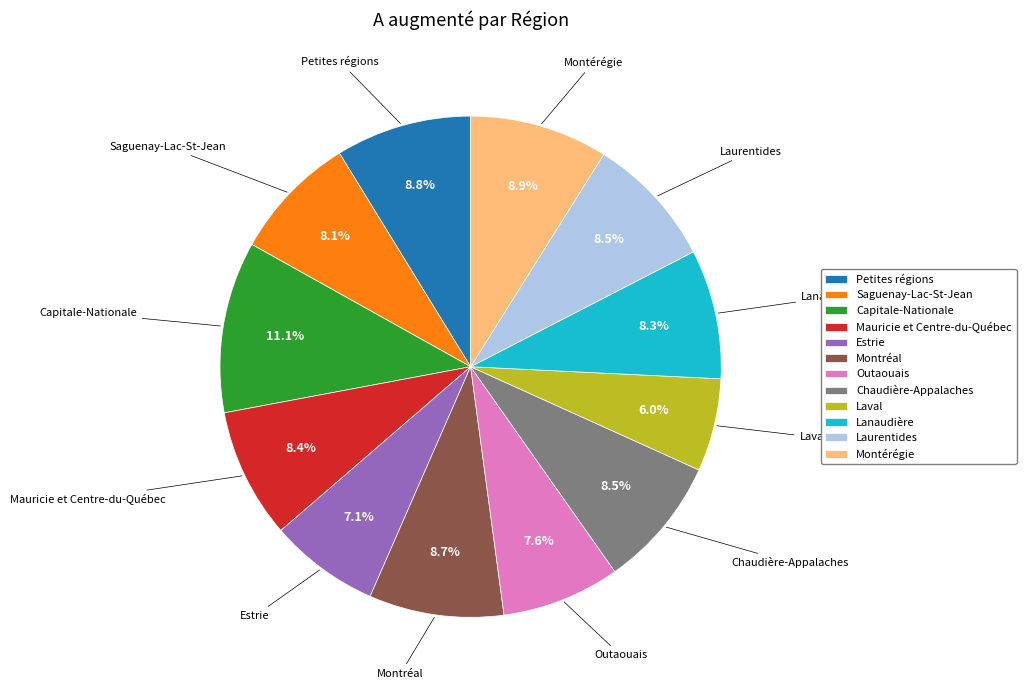

To the nearest percent, what percentage of the pie is Capitale-Nationale?

11%